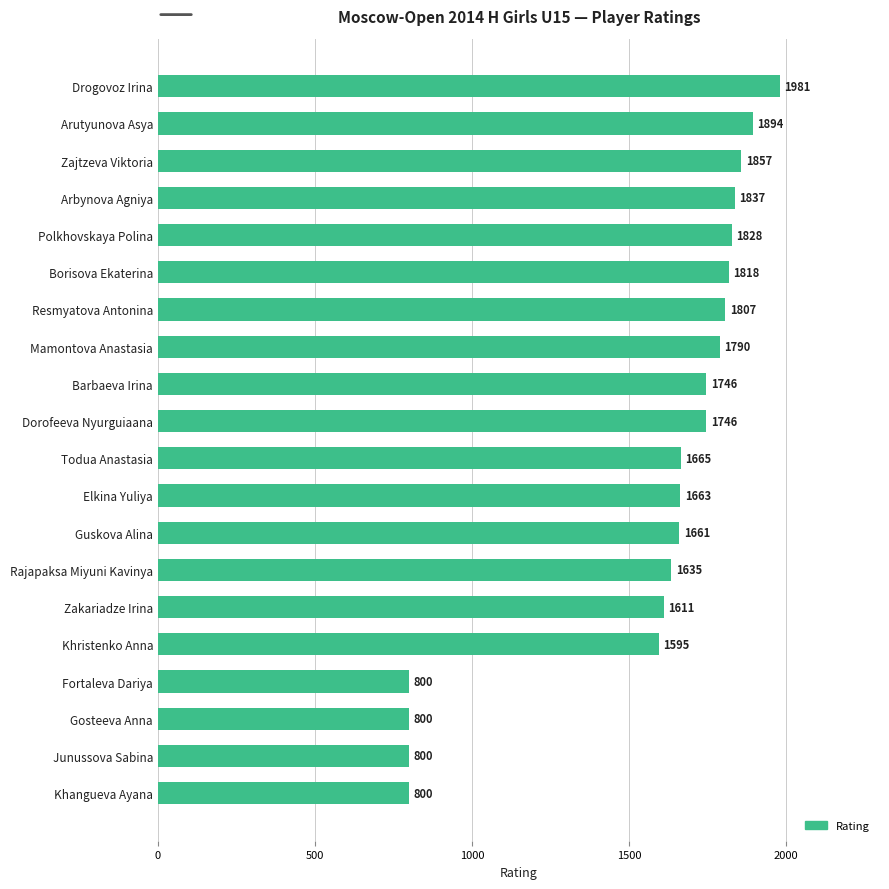

What is the average value?

1567